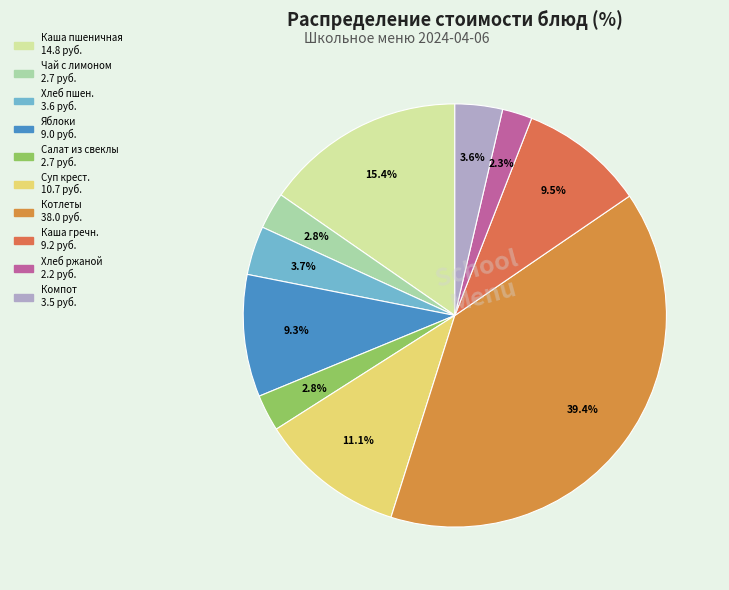

Count the number of slices in the pie.

10